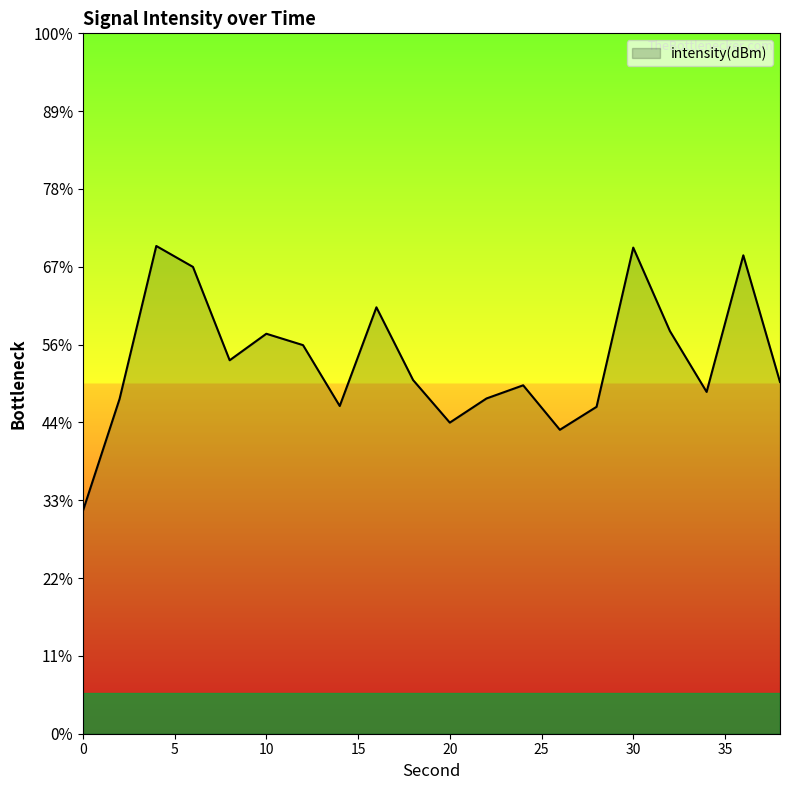

The chart shows a value of -123.2 at 30. True or false?

True